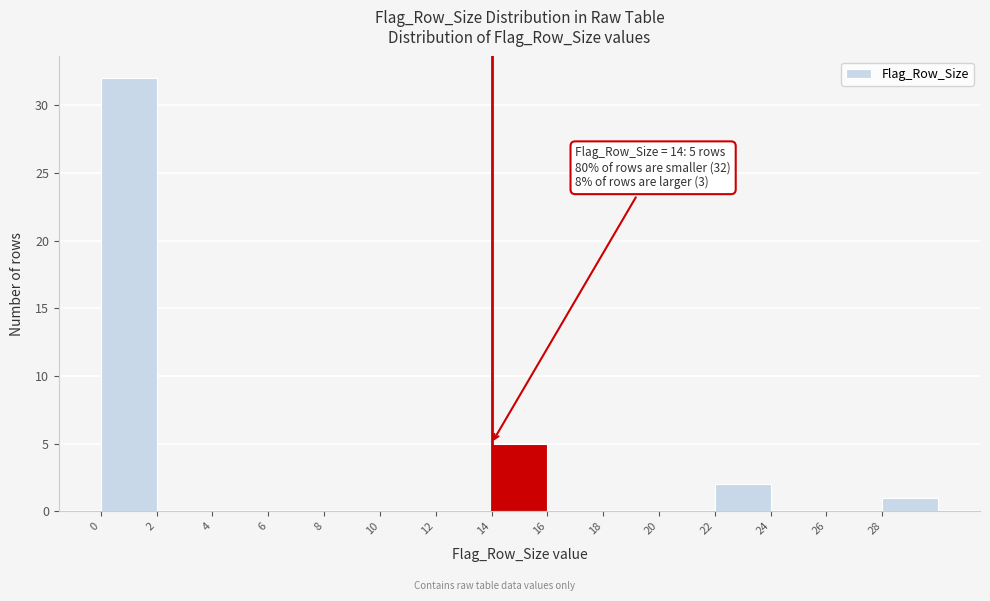

Over which range of the x-axis is the bar tallest?

0 to 2